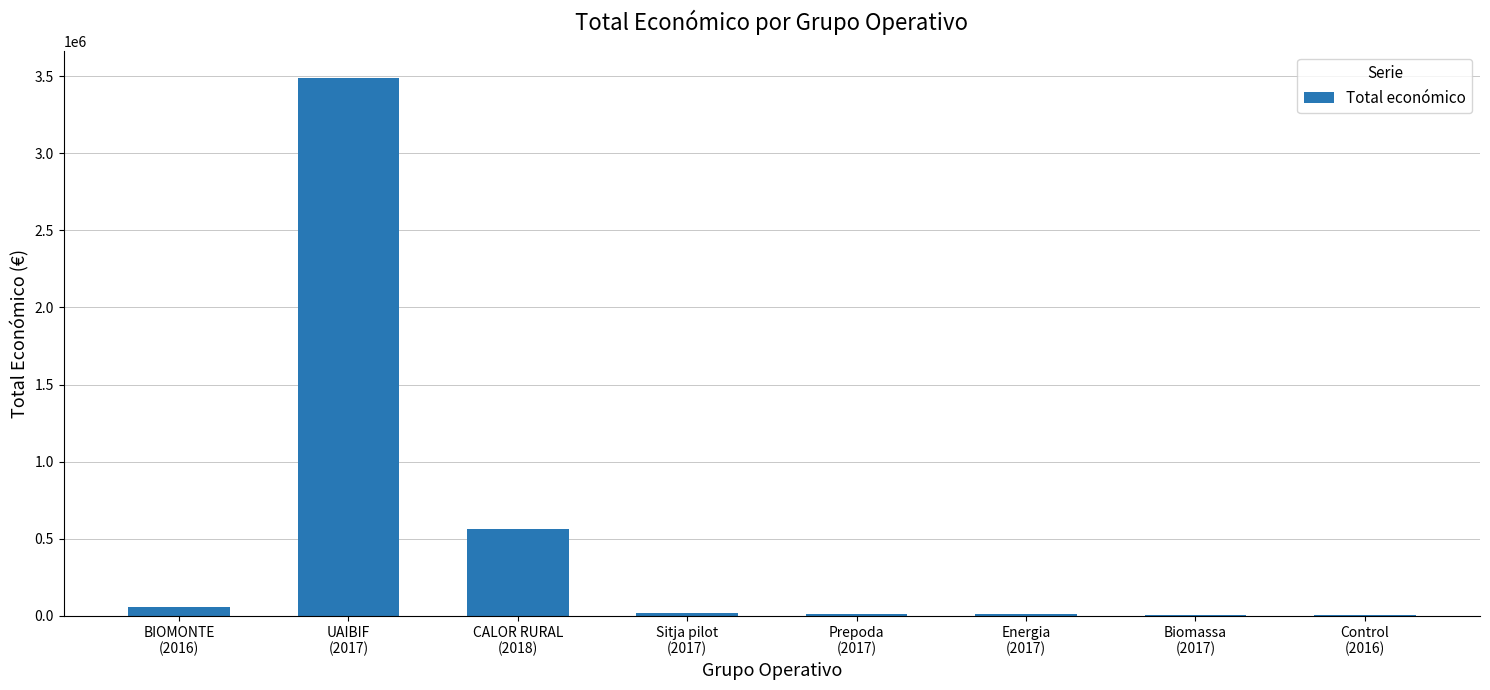

What is the sum of all values?

4165215